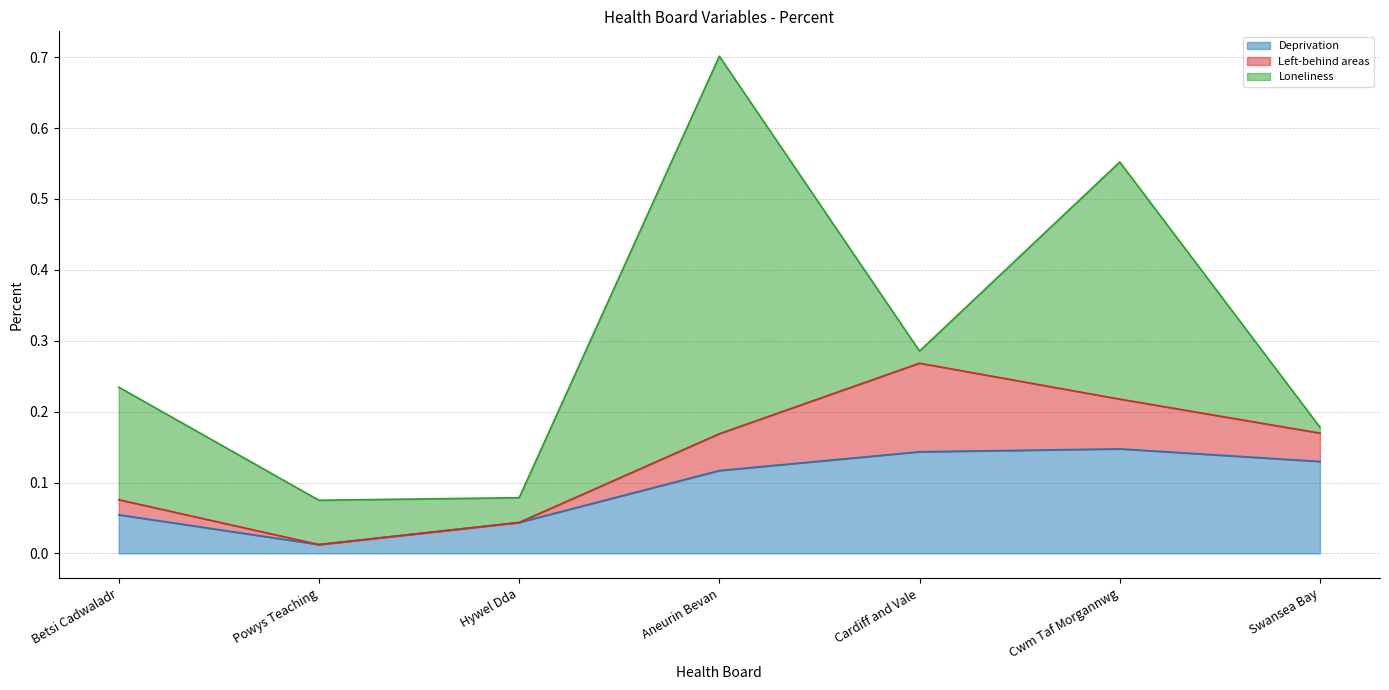

The value of Left-behind areas at Powys Teaching is 0.1. True or false?

False